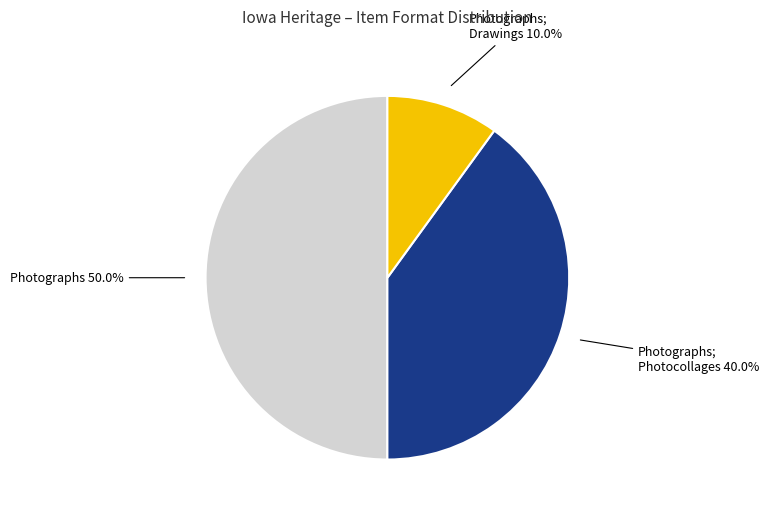

Which slice is the smallest?

Photographs; Drawings